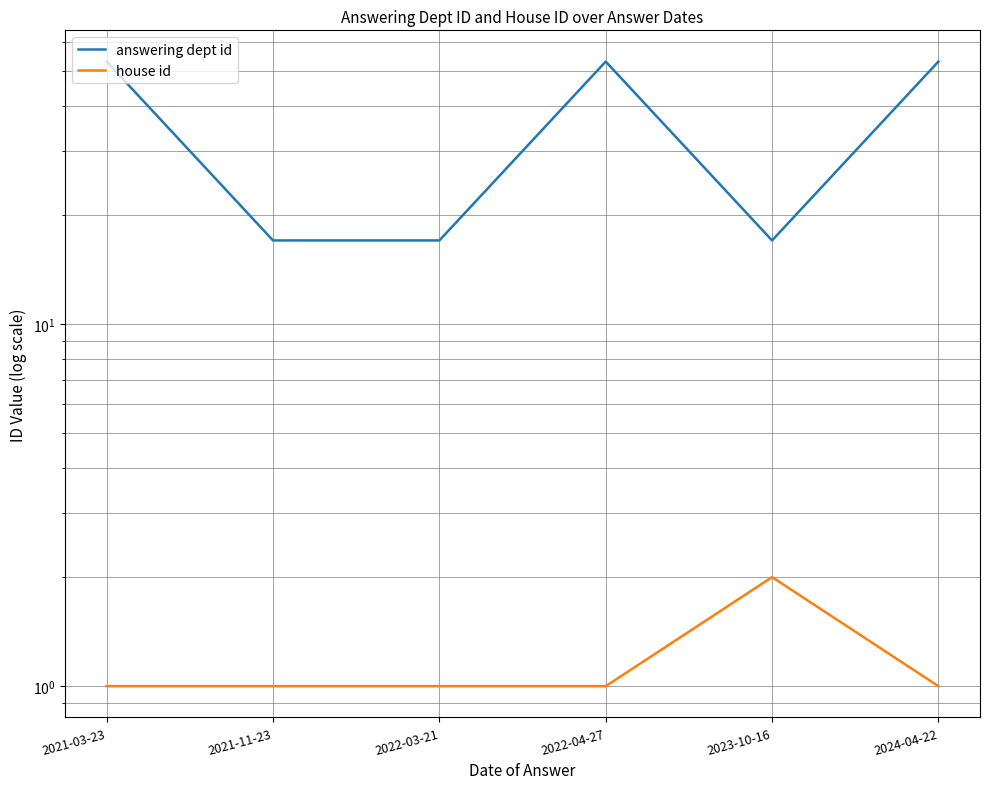

Where is the first local maximum for house id?

2023-10-16